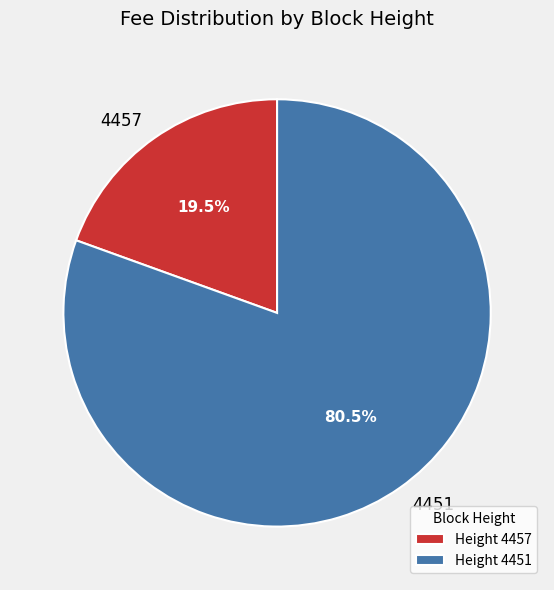

Rank the categories by value from lowest to highest.

Height 4457, Height 4451